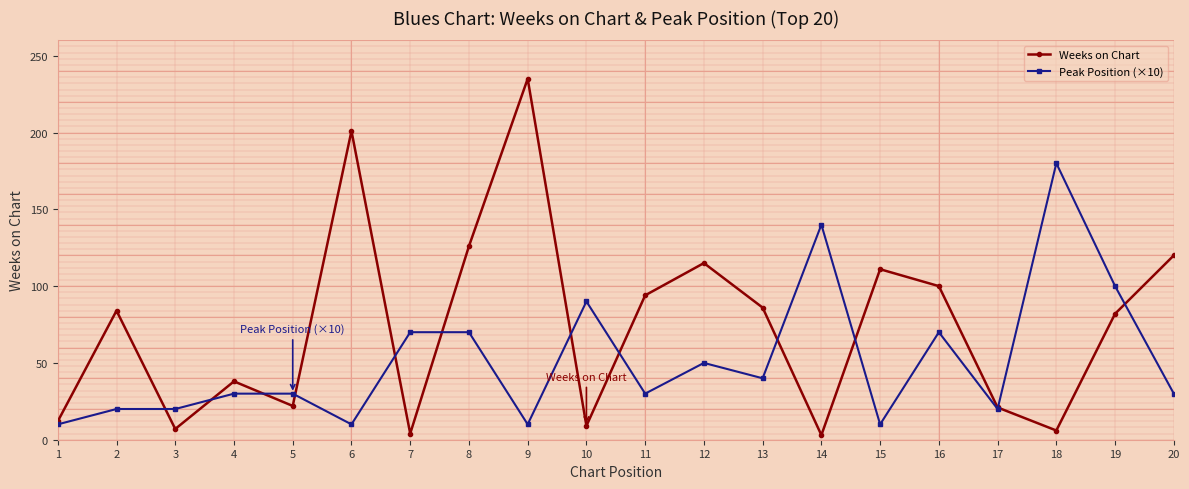

Where is the first local minimum for Weeks on Chart?

3